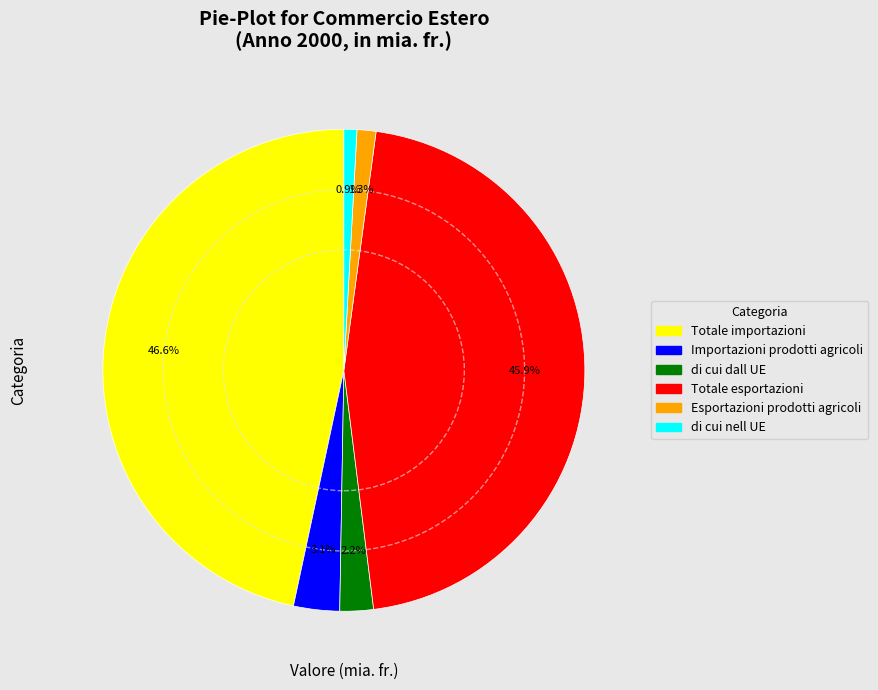

What percentage is the Esportazioni prodotti agricoli slice, to the nearest percent?

1%